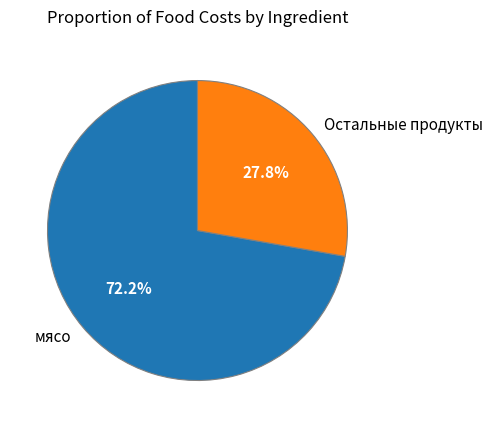

What is the smallest slice in the pie chart?

Остальные продукты